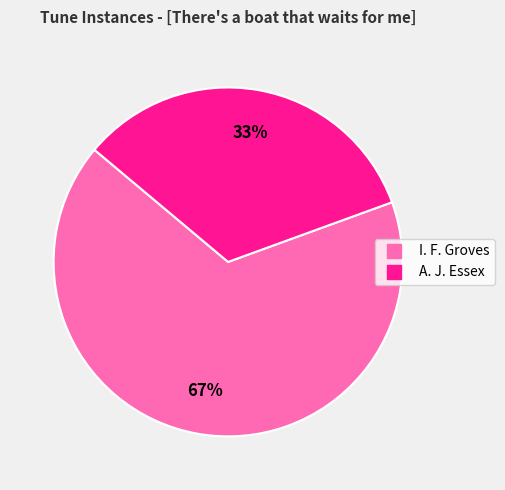

Is there a majority slice in this chart?

Yes